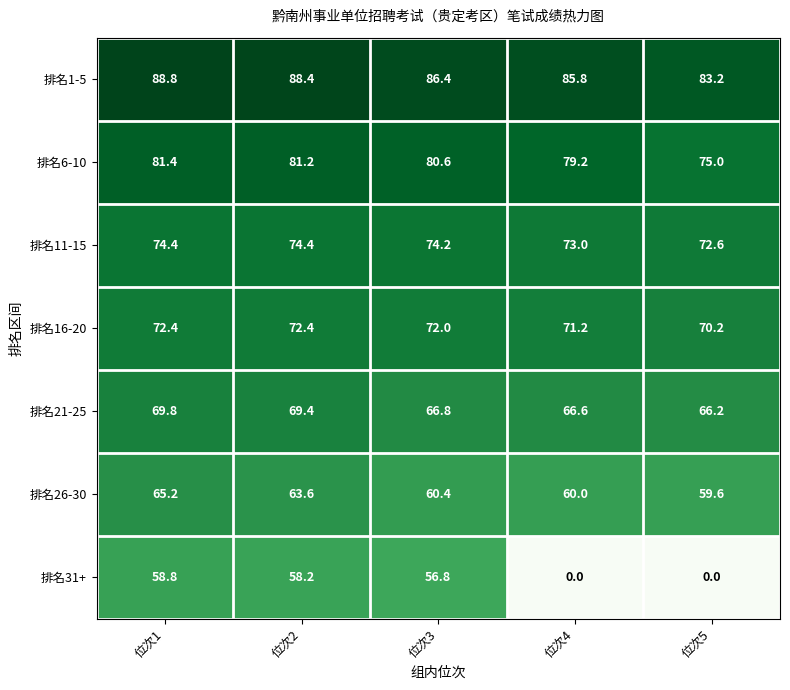

Which series changed the most between 位次3 and 位次5?

排名31+